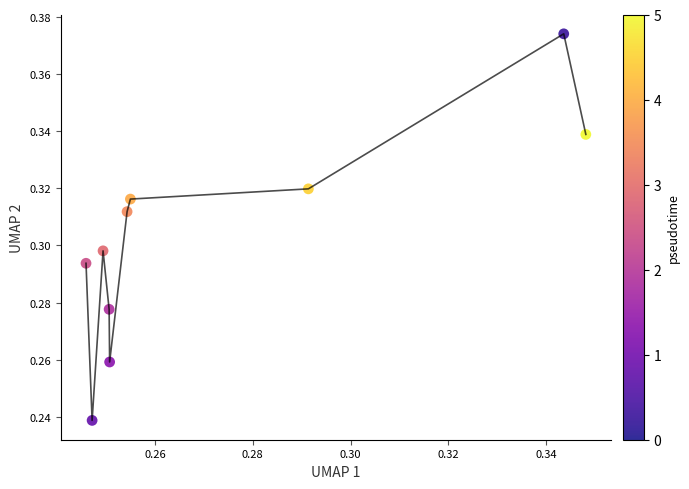

How many points are shown in the scatter plot?

10